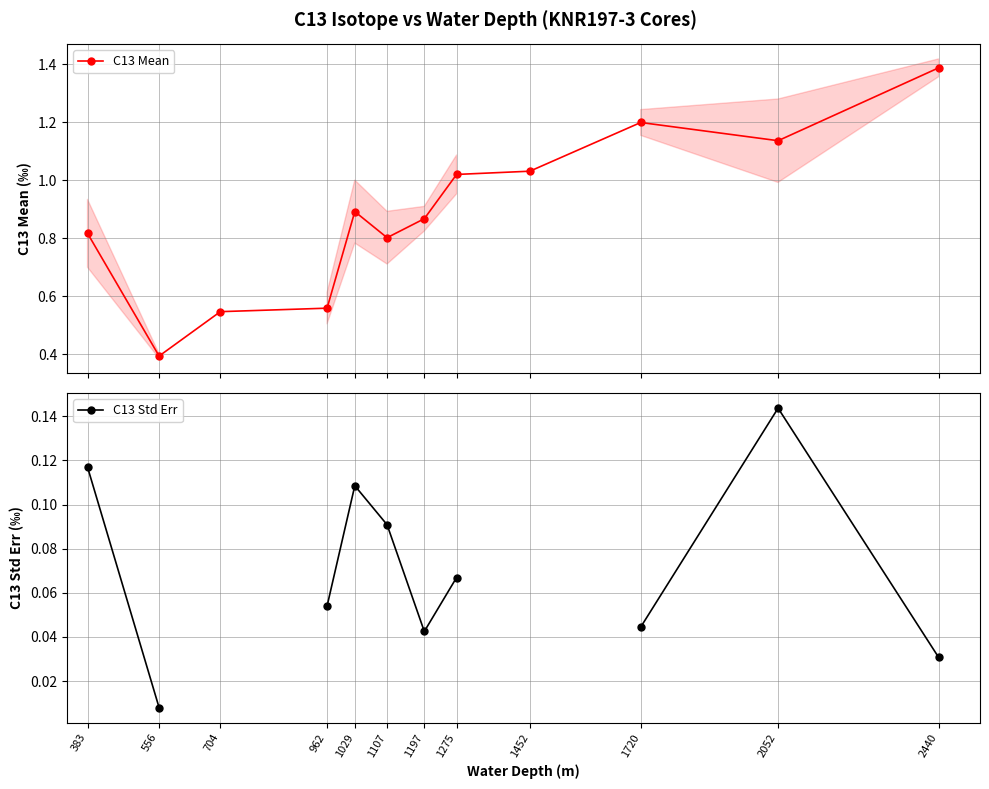

What is the sum of the C13 Mean values at 556 and 2440?

1.8